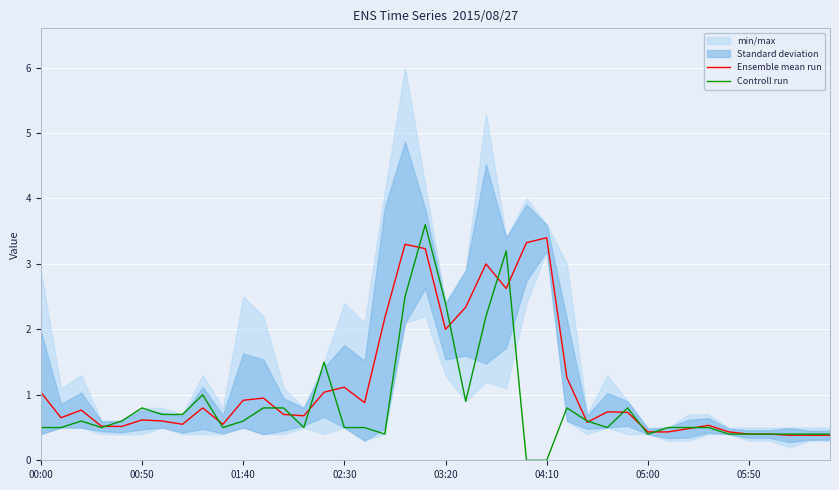

The Ensemble mean run series shows 3.4 at 04:10. True or false?

True